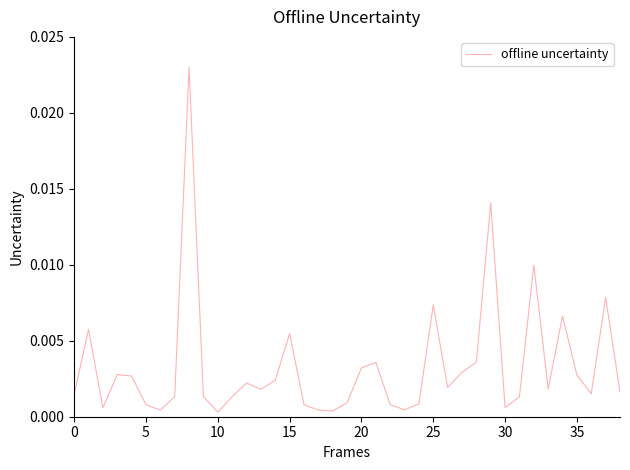

How many distinct data groups are displayed?

1